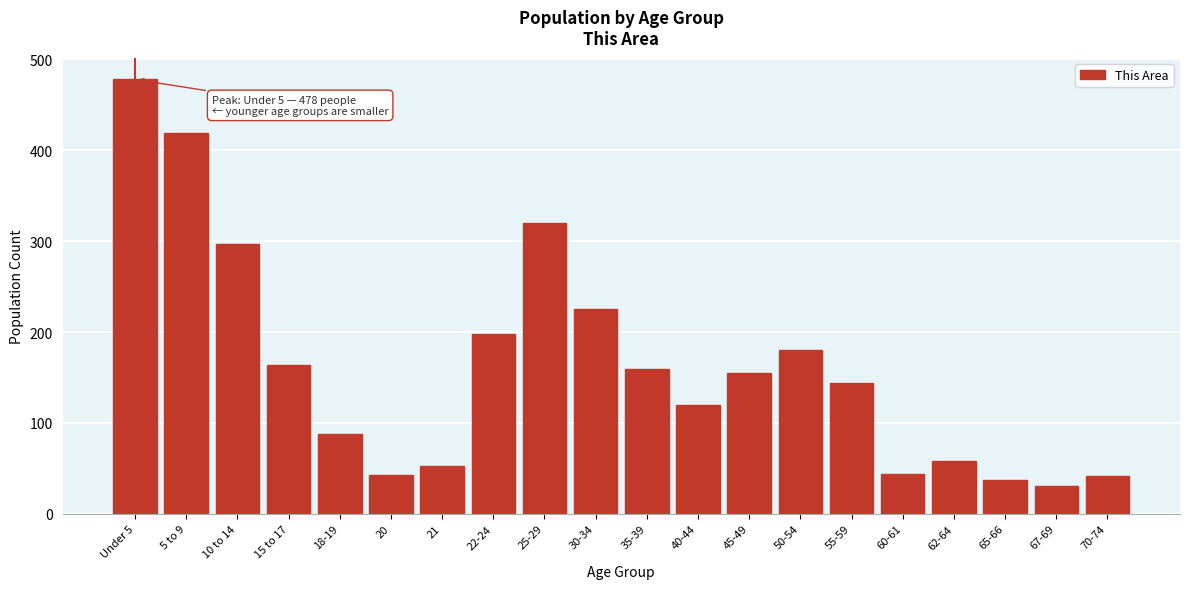

What is the average value?

163